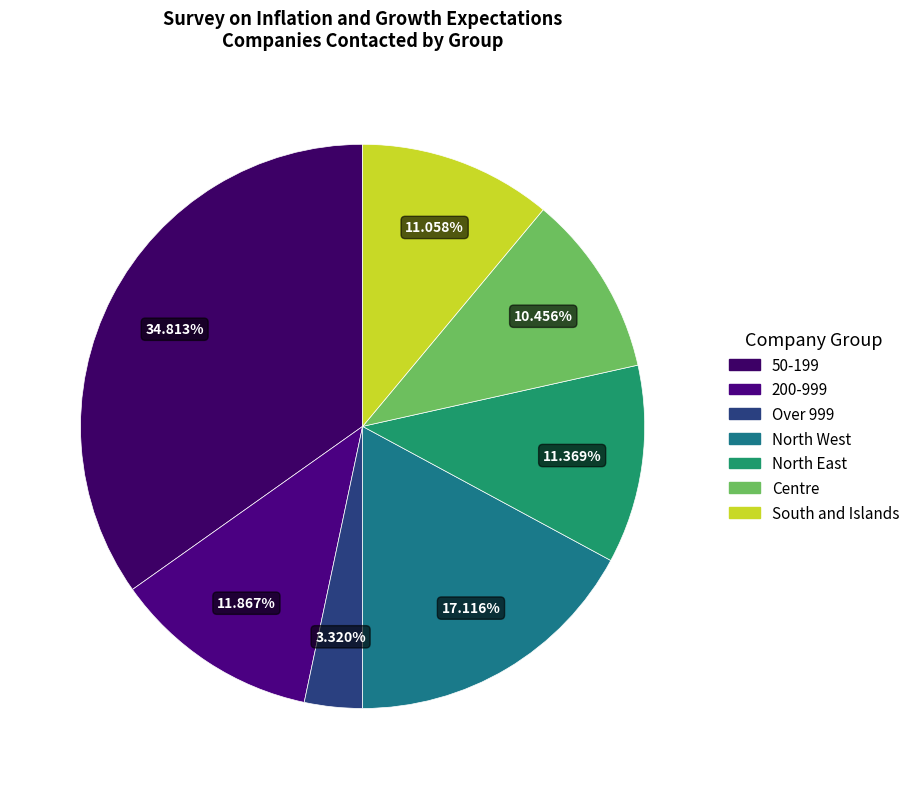

Which has a higher value, Over 999 or North West?

North West